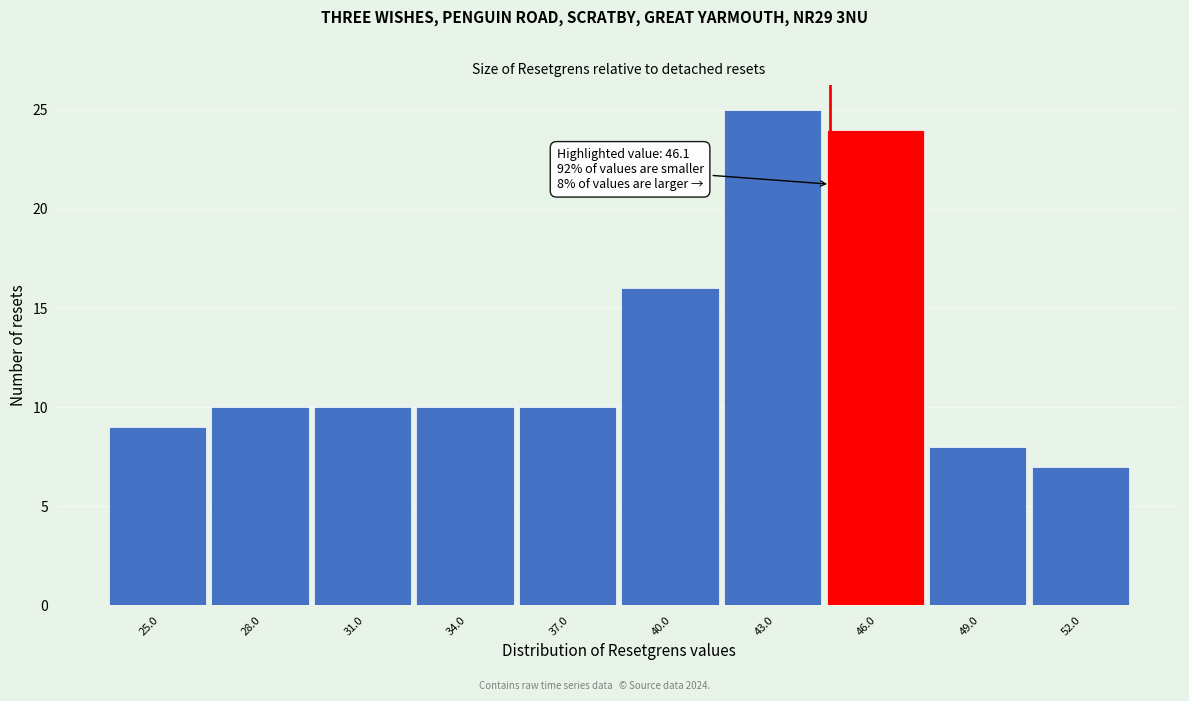

Reading right to left, transcribe all the data shown in this chart.

7	8	24	25	16	10	10	10	10	9